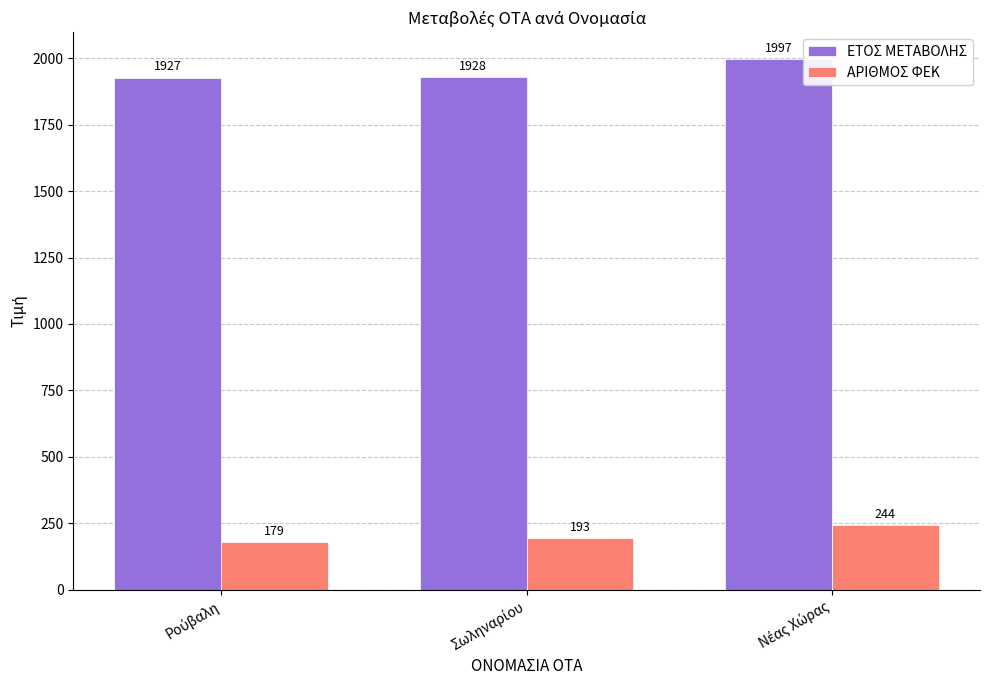

What is the highest value of the ΕΤΟΣ ΜΕΤΑΒΟΛΗΣ series?

1997